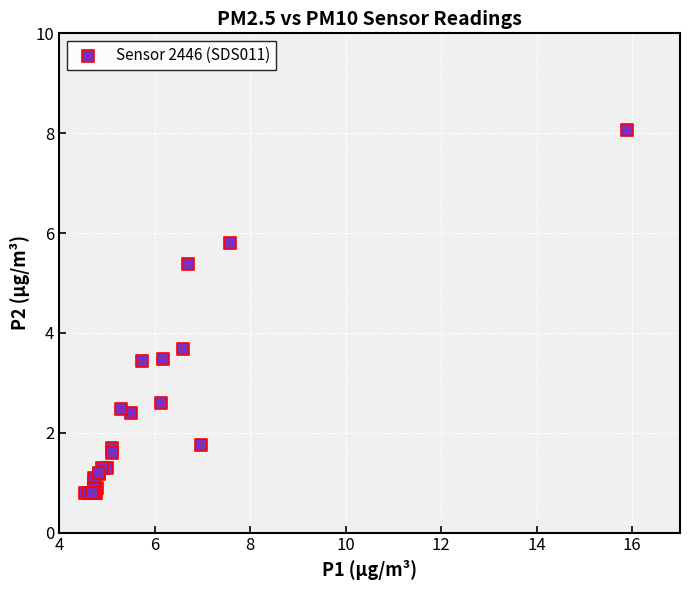

What Y value in the scatter plot is closest to 4?

3.7